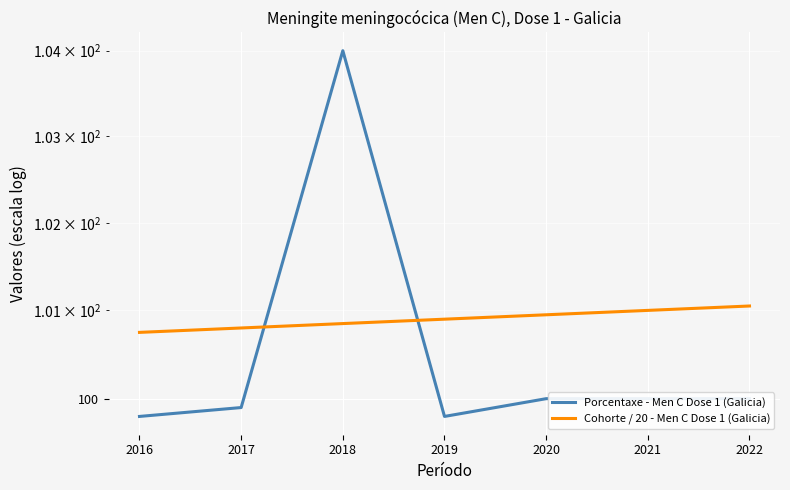

How many series are shown in this chart?

2